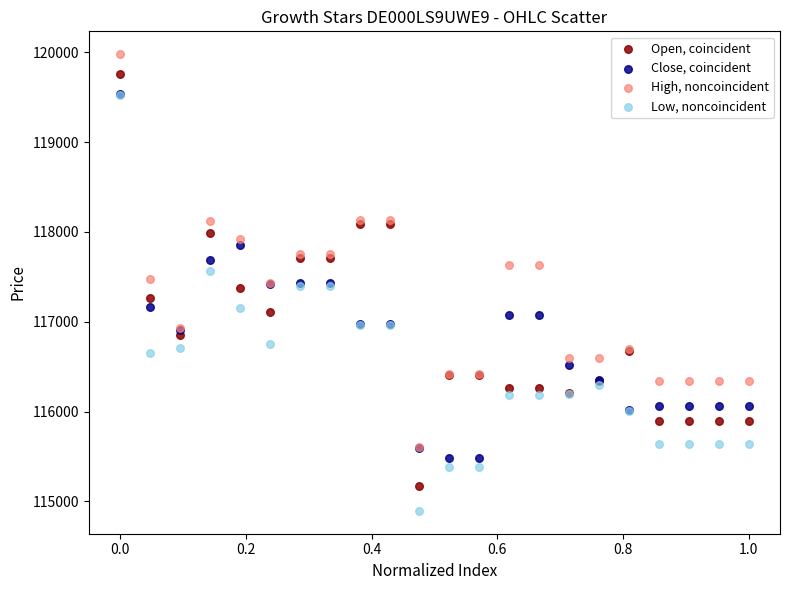

Which series contains the highest Y value?

High, noncoincident